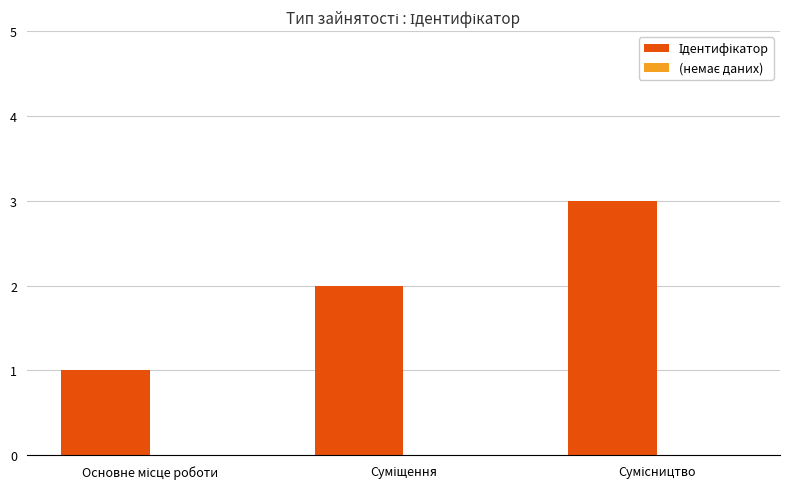

What is the maximum value shown in the chart?

3